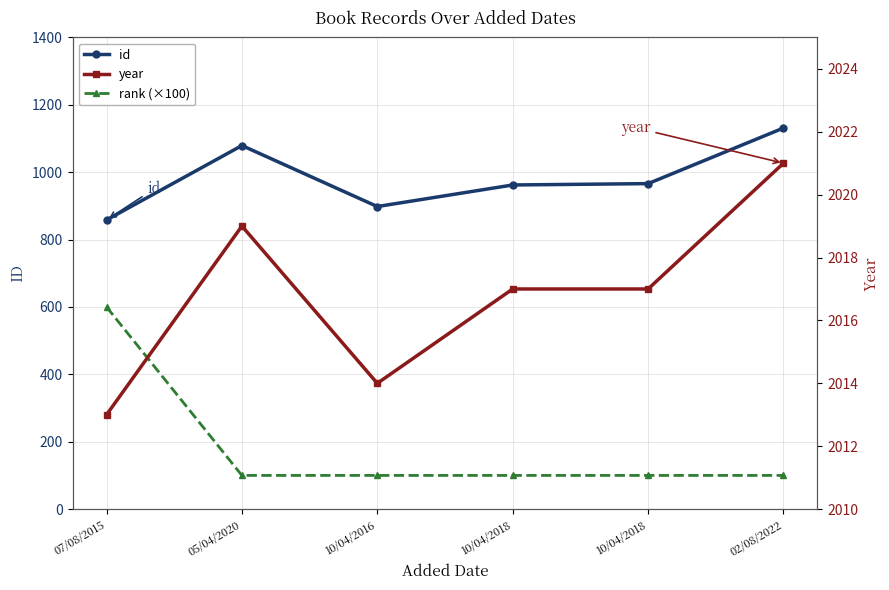

True or false: rank (×100) and id cross at least once.

False